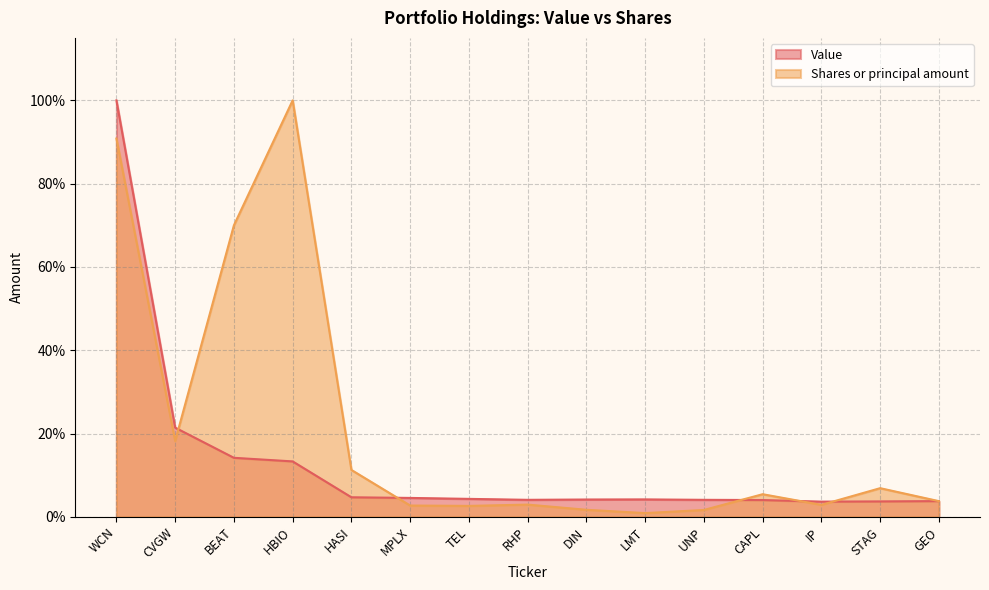

What is the label of the 6th point from the right?

LMT